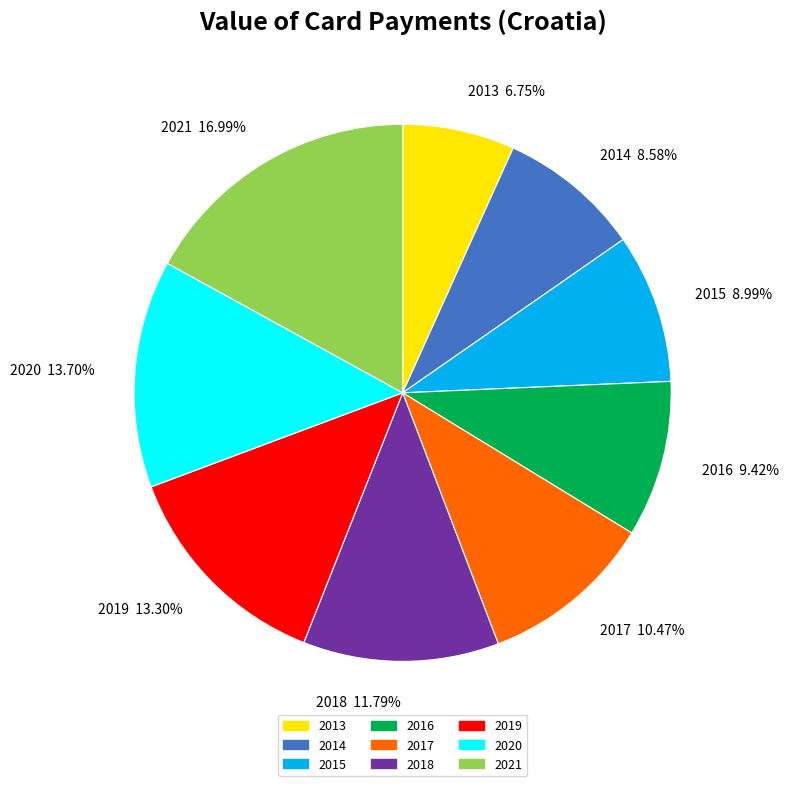

Does 2013 account for over 50% of the chart?

No